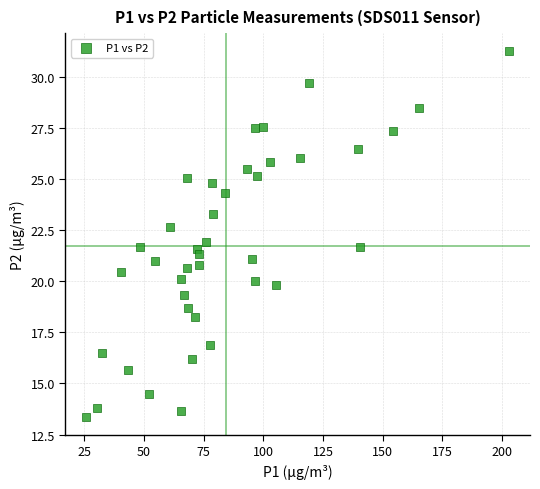

What is the range of Y values (max minus min)?

17.9